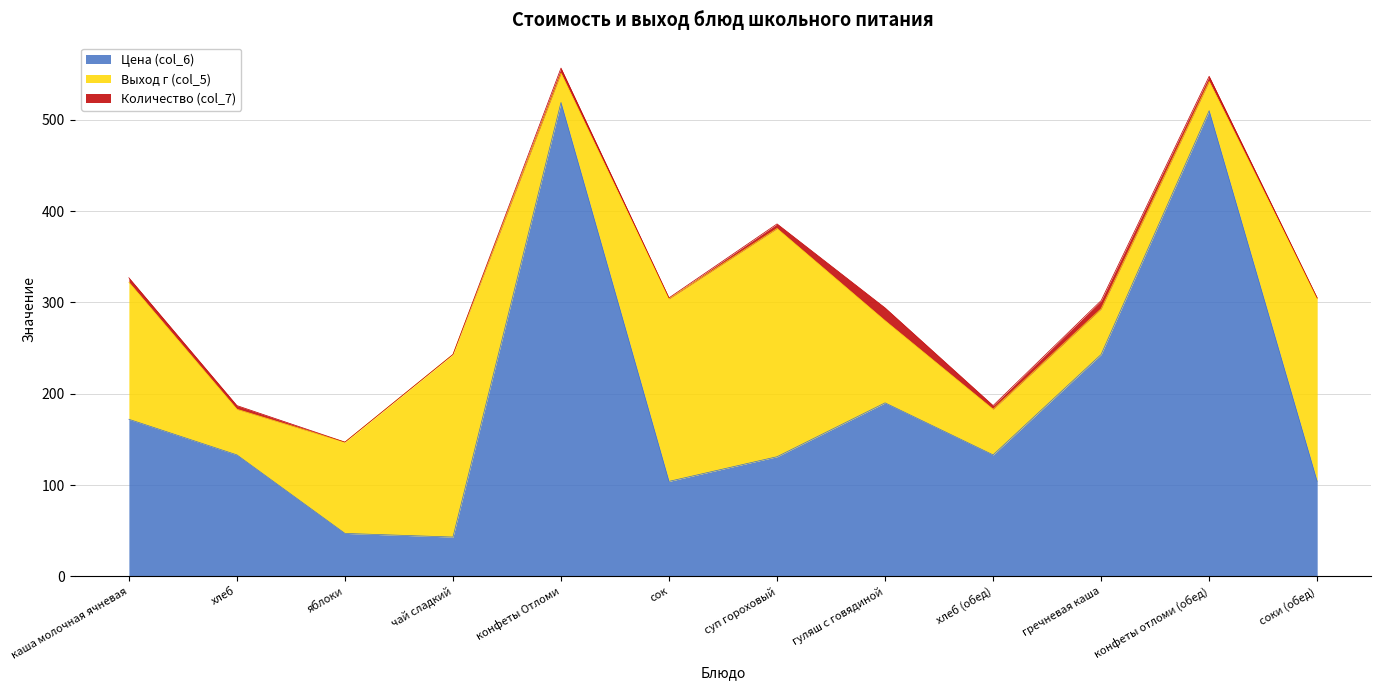

What is the label of the 4th point from the left?

чай сладкий